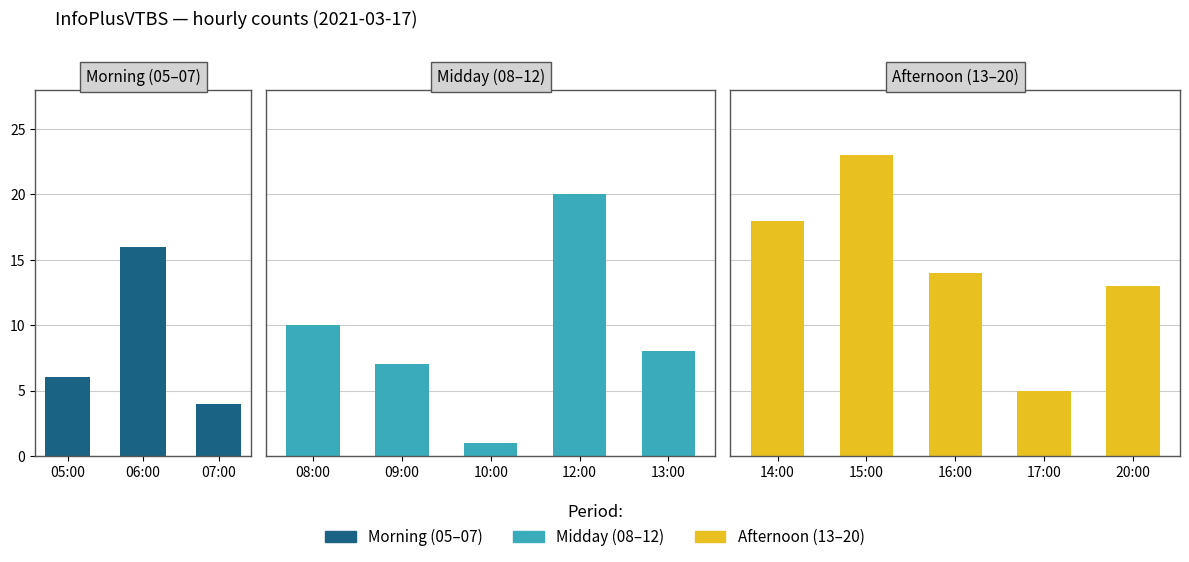

What is the sum of the values at 10:00 and 09:00?

8